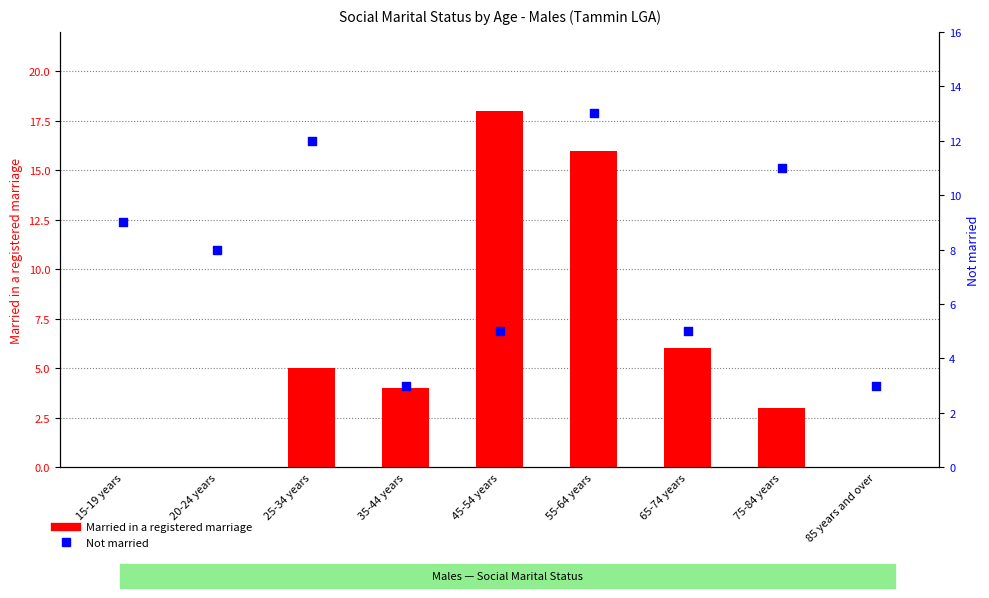

What are all the series names shown in the legend?

Married in a registered marriage, Not married